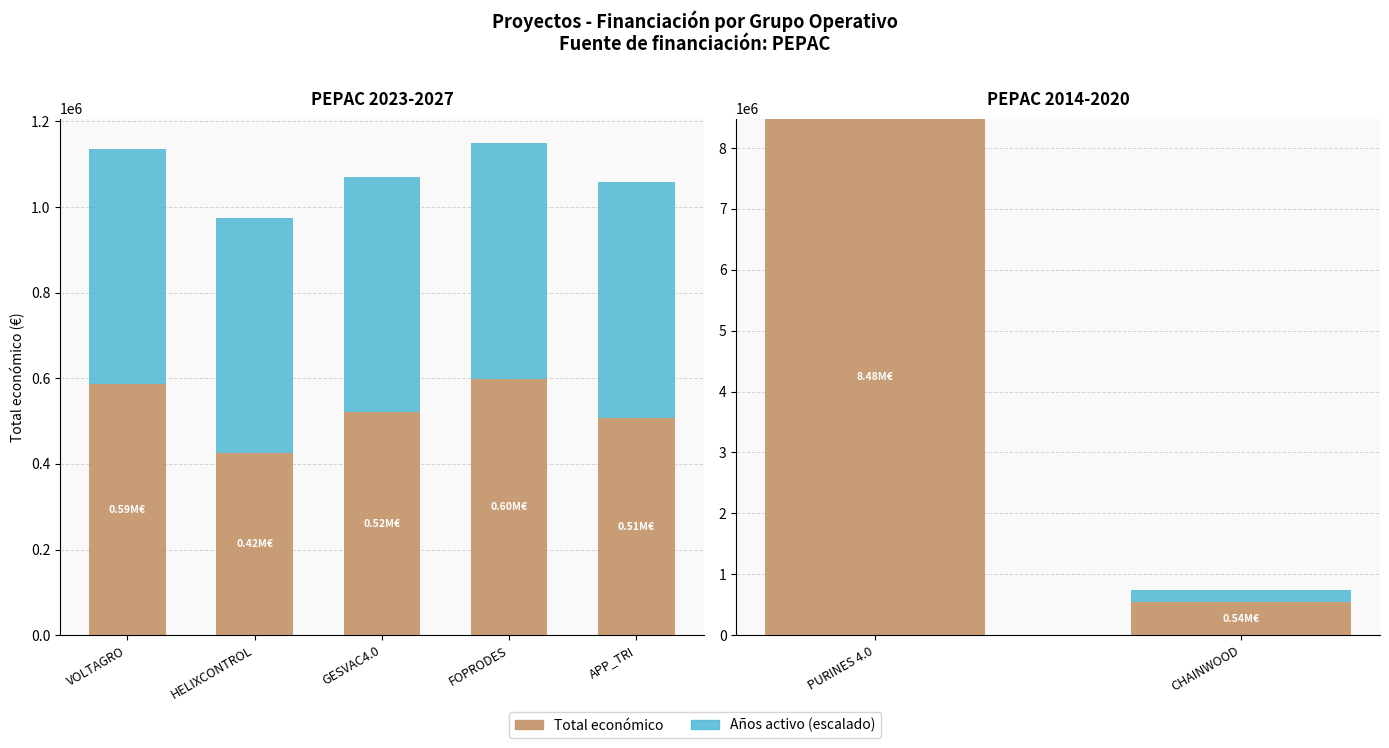

What is the value of the Total económico bar at the 2nd from the left?

539000